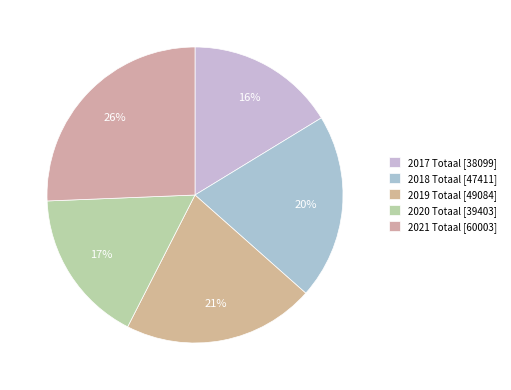

Between 2017 Totaal and 2019 Totaal, which is larger?

2019 Totaal